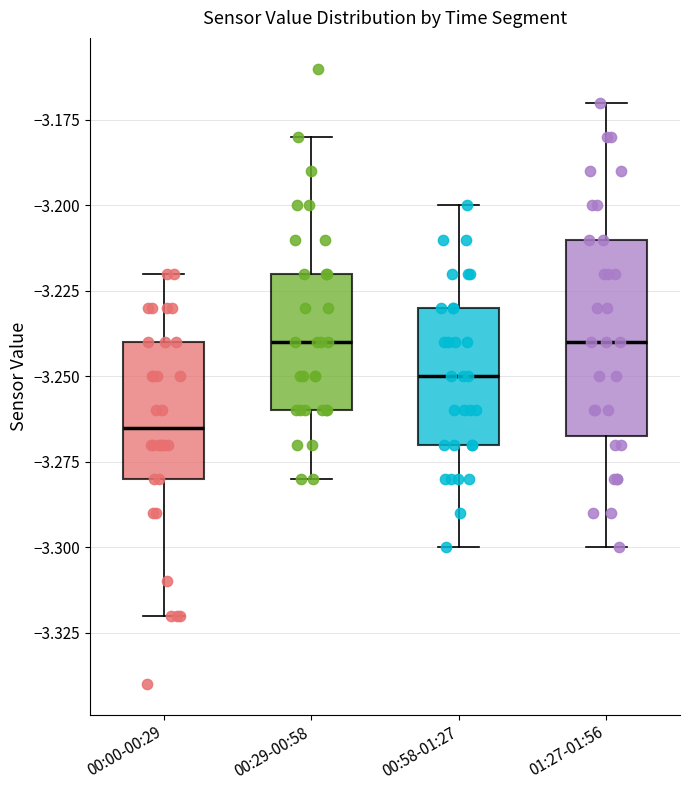

Which box's median line is the lowest?

00:00-00:29